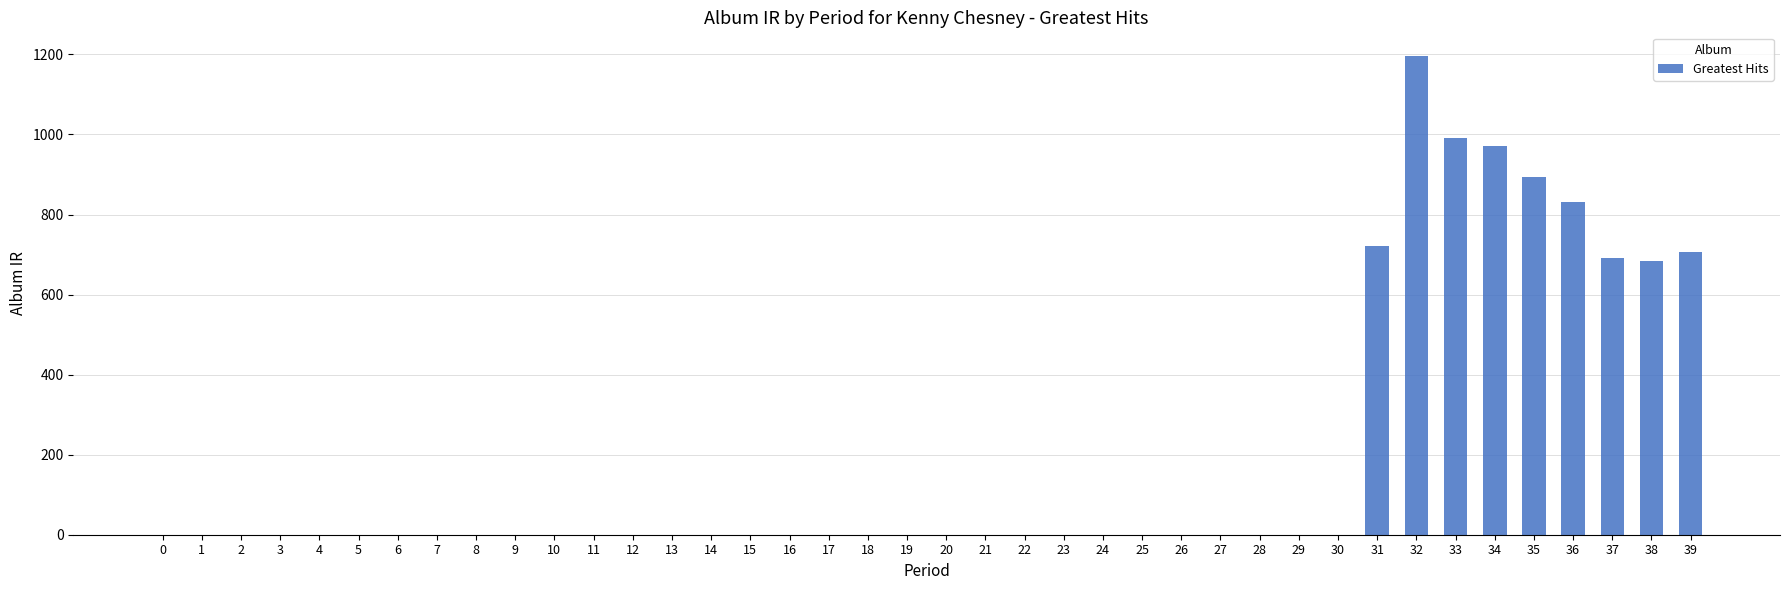

The chart shows a value of 0.0 at 28. True or false?

True